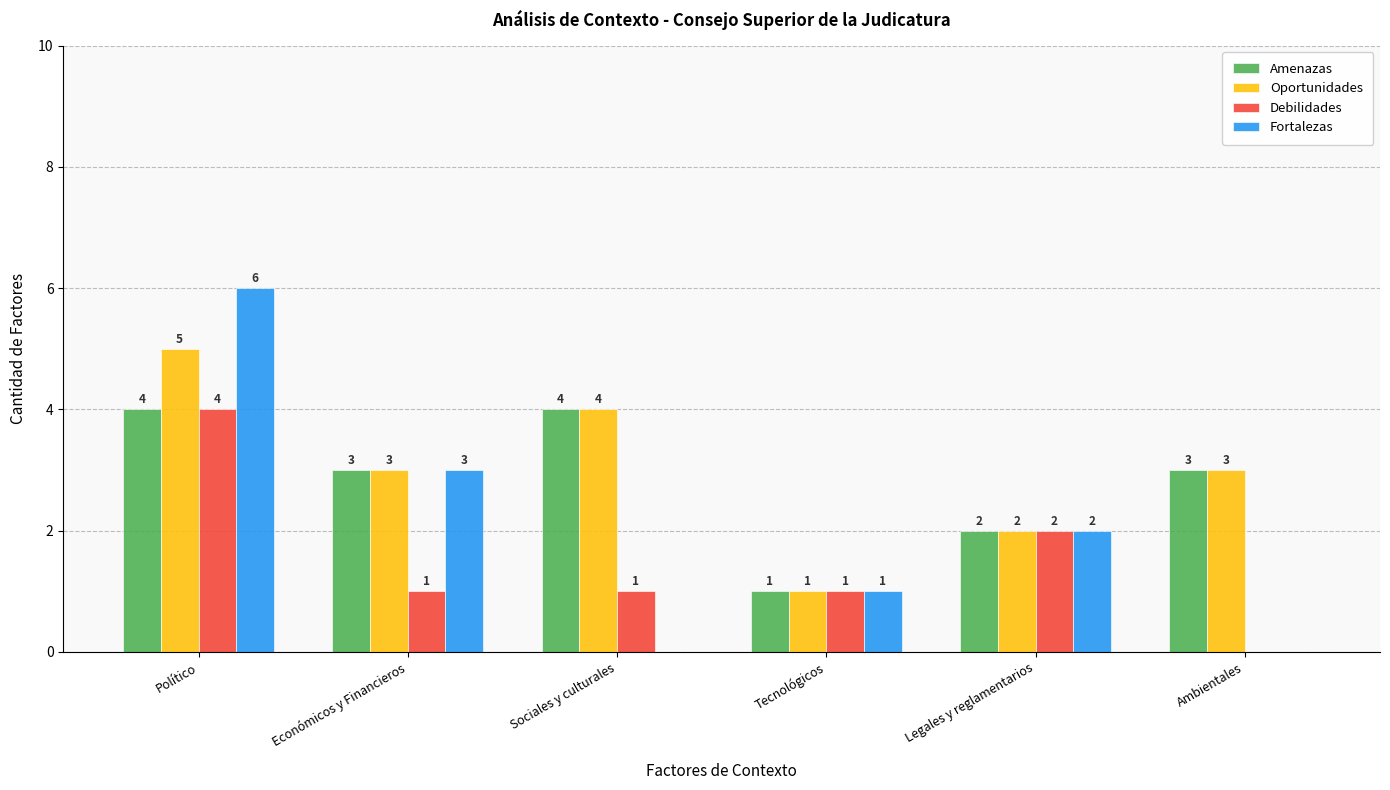

The value of Oportunidades at Legales y reglamentarios is 3. True or false?

False